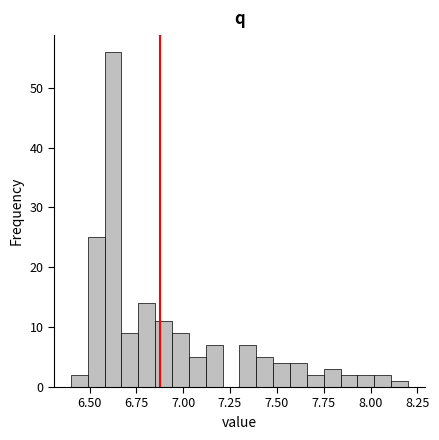

Around what value on the x-axis is the tallest bar? Give the approximate position of its centre, as read against the axis.

6.65